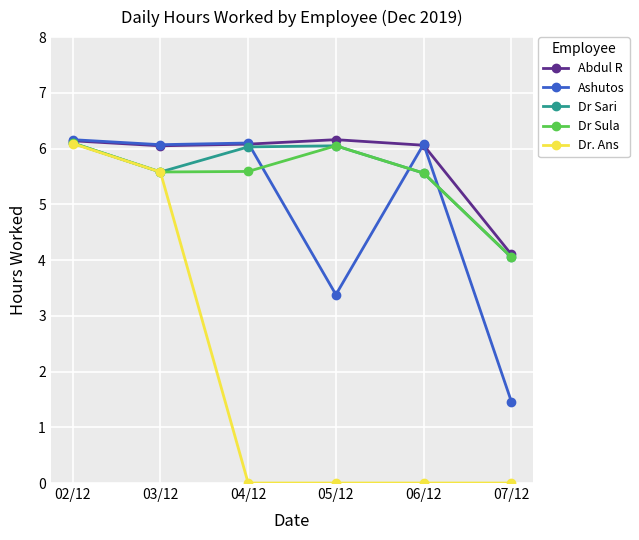

What is the difference between the maximum and minimum values in the Ashutos series?

4.7